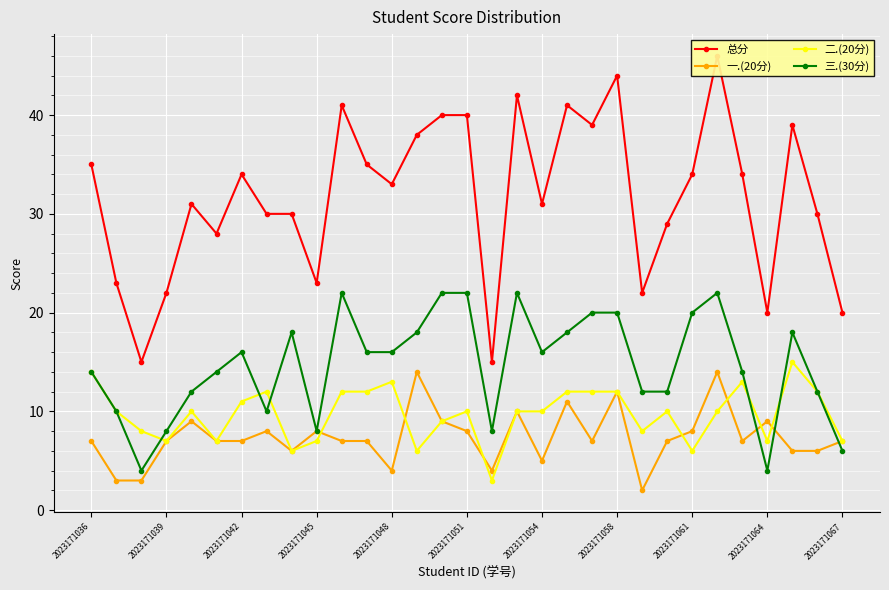

What is the value of the 三.(30分) point at the 20th from the left?

18